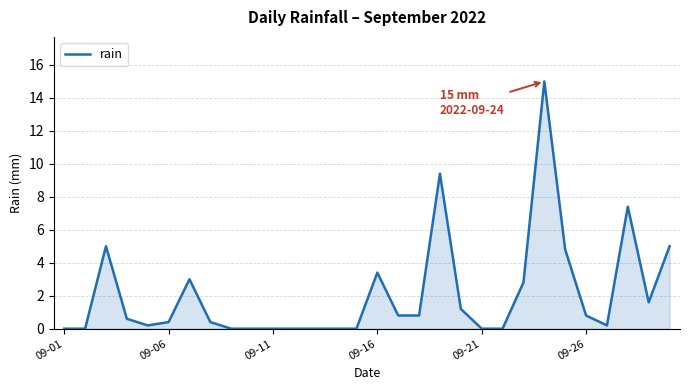

What is the greatest value displayed?

15.0